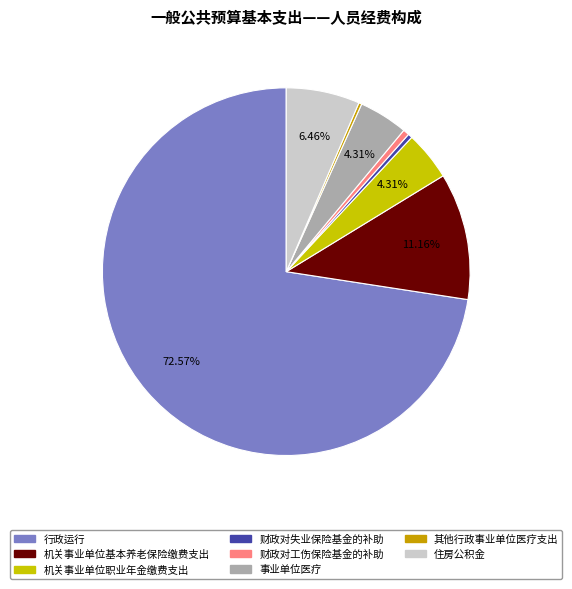

How many segments does this pie chart have?

8